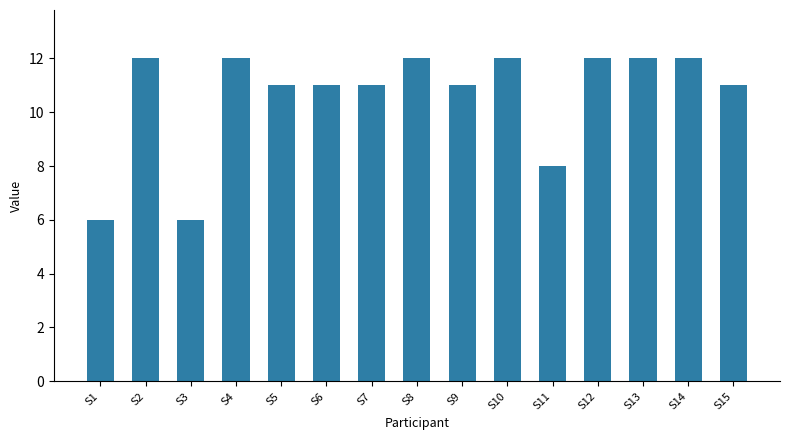

What is the ratio of the value at S8 to the value at S6?

1.1